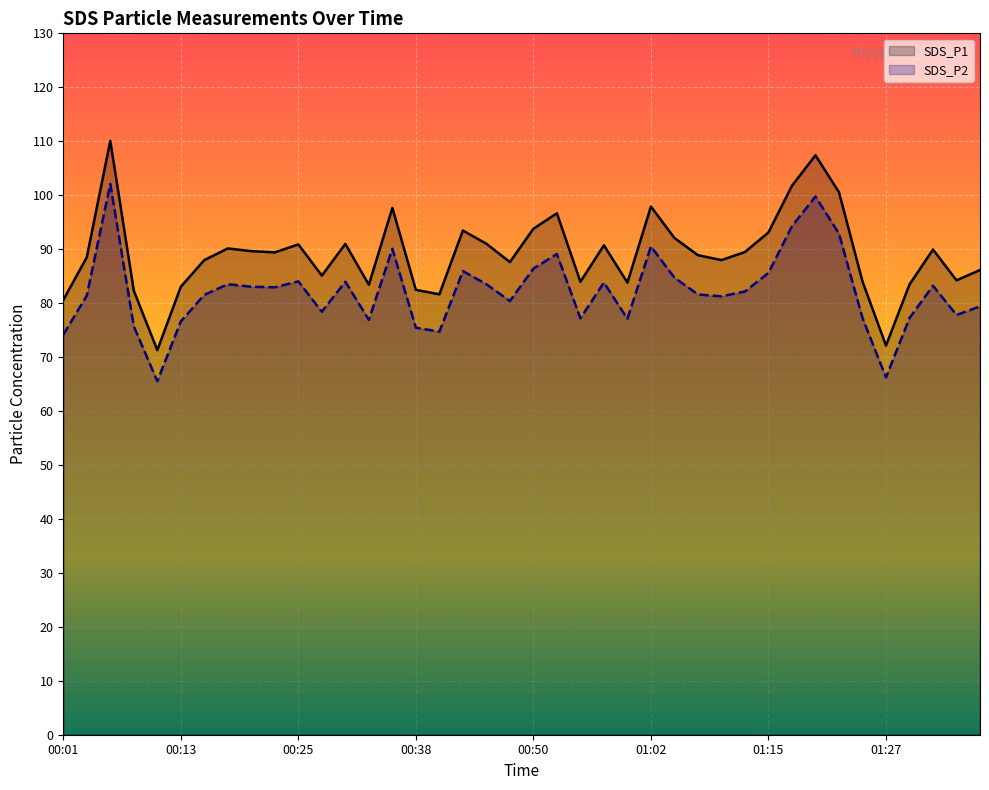

What is the highest value of the SDS_P2 series?

102.1